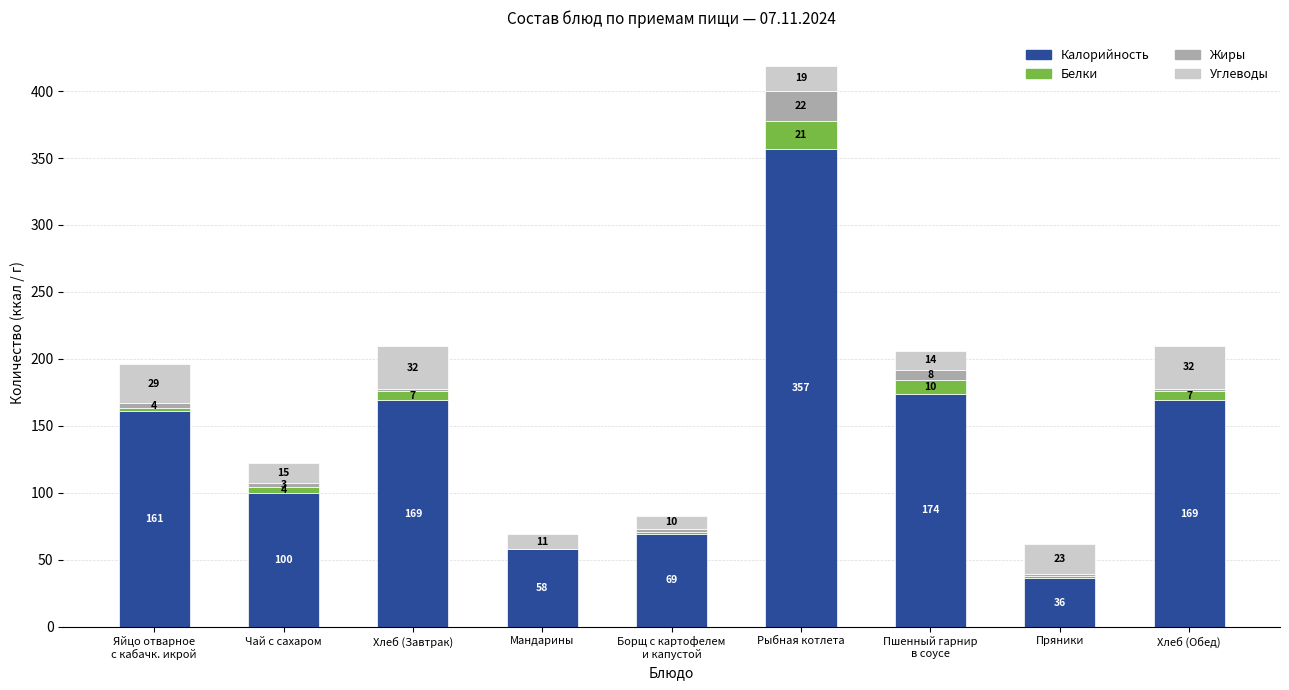

Which category has the highest value in the Калорийность series?

Рыбная котлета